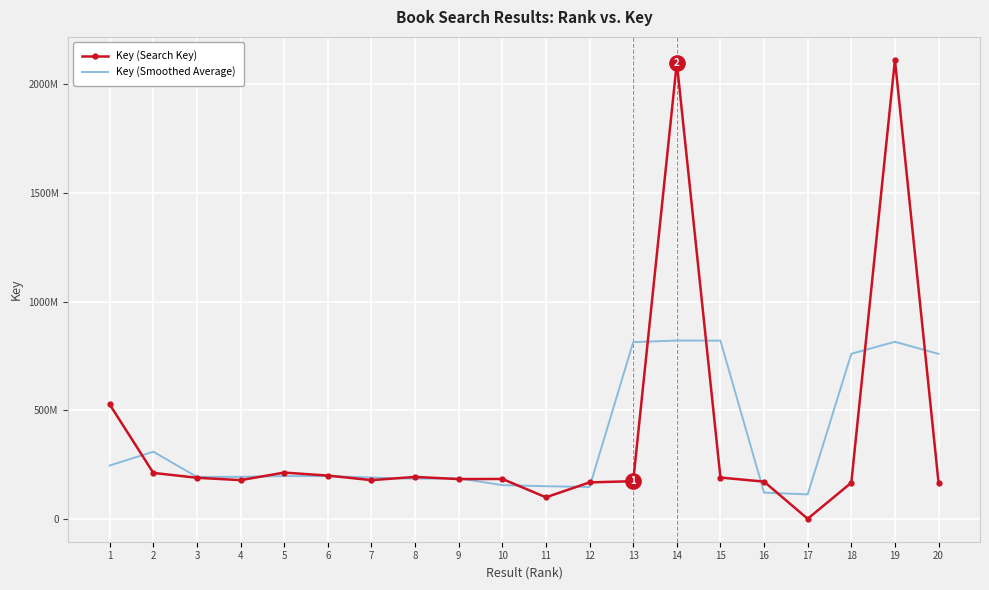

Is the value of Key (Smoothed Average) at 11 greater than the value of Key (Search Key) at 3?

No